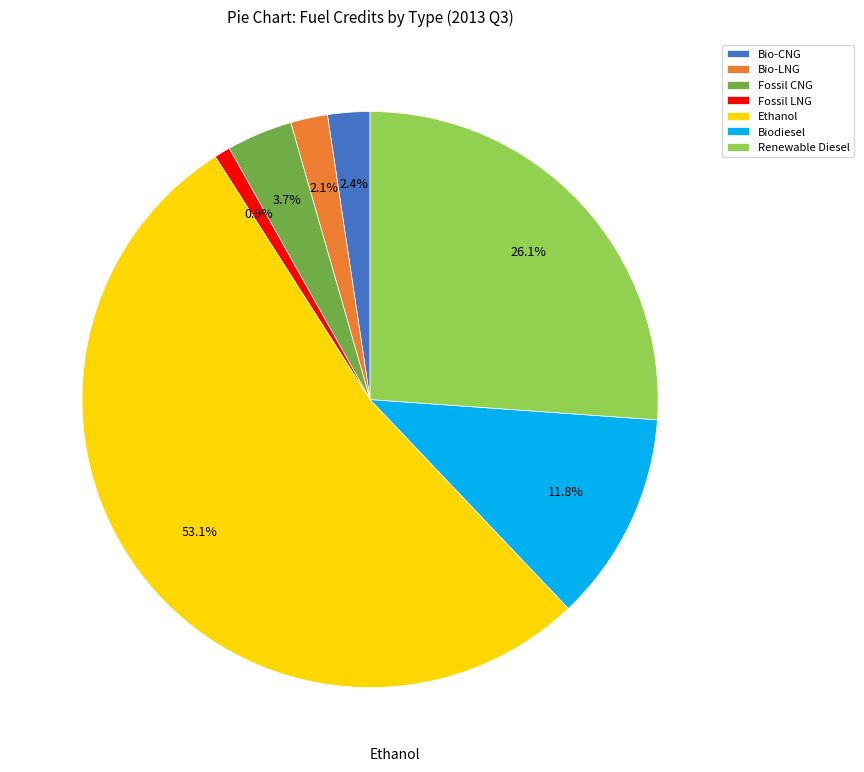

Is the sum of Bio-CNG and Ethanol greater than half?

Yes